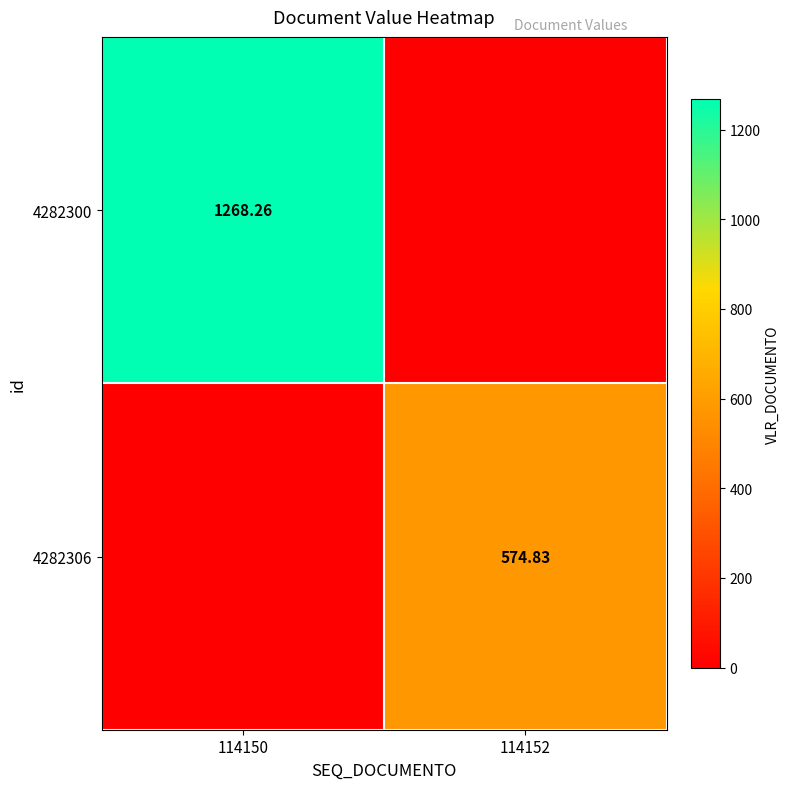

At which category is the sum across all series the highest?

114150